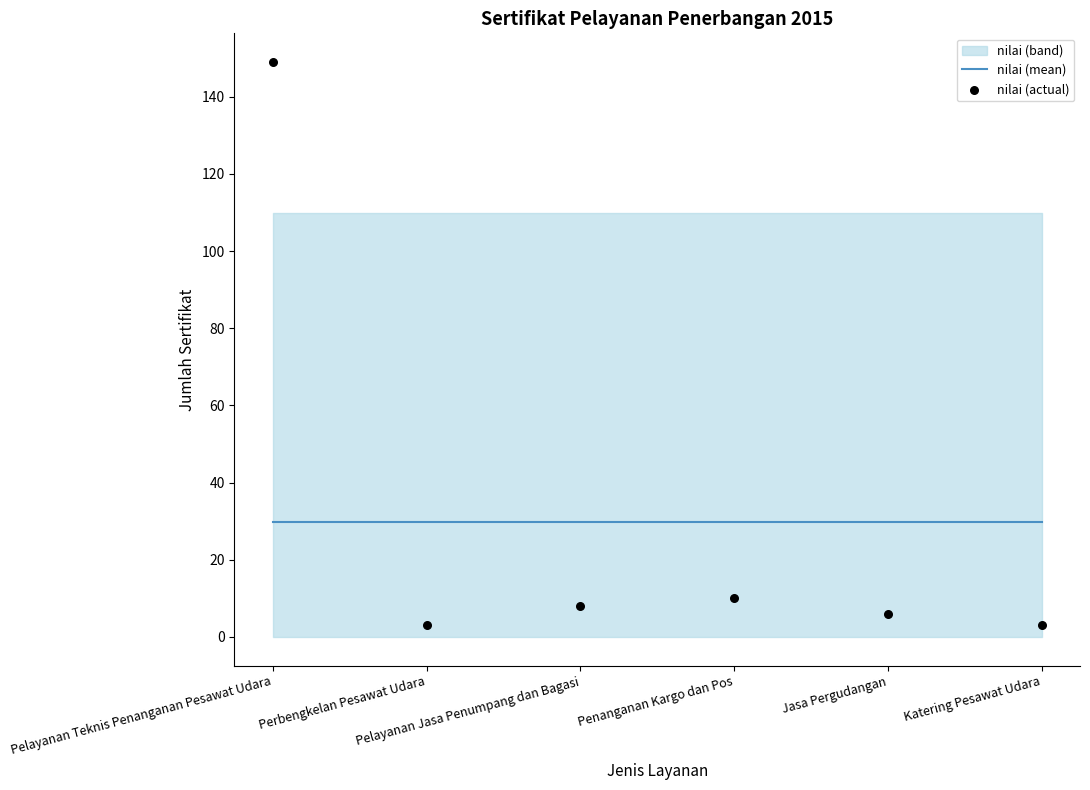

Which series reaches the maximum Y coordinate?

nilai (actual)